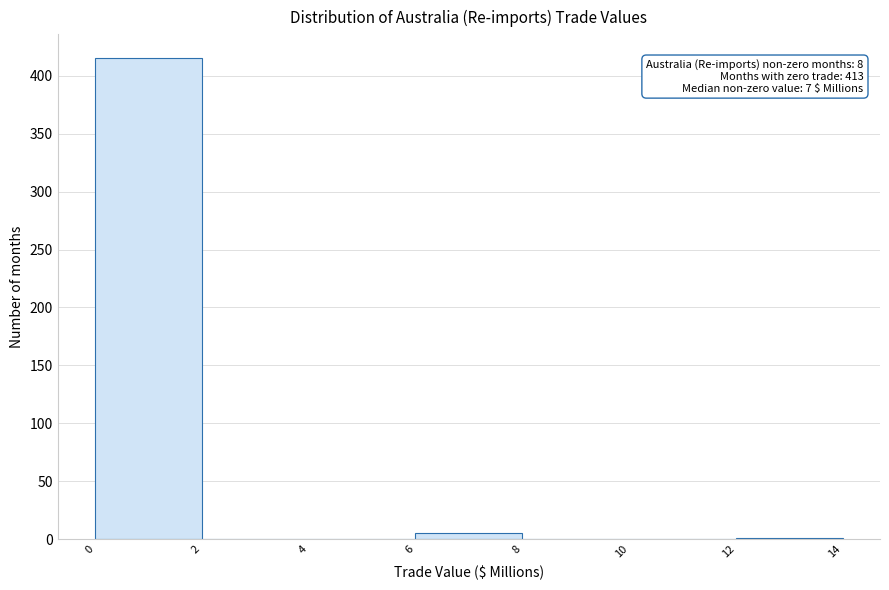

Over which range of the x-axis is the bar tallest?

0 to 2